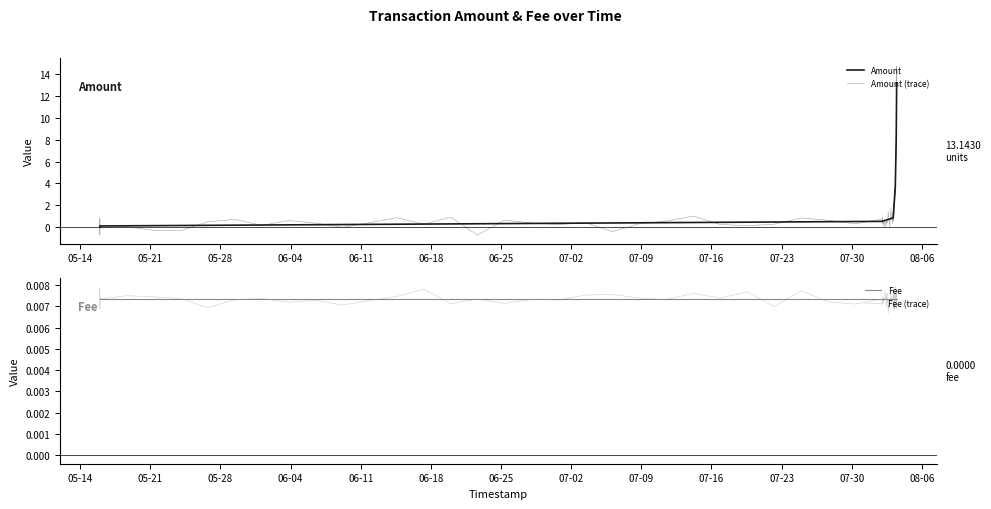

What is the change in value from 2019-05-15 23:25:22 to 2019-08-03 10:17:10?

+7.9